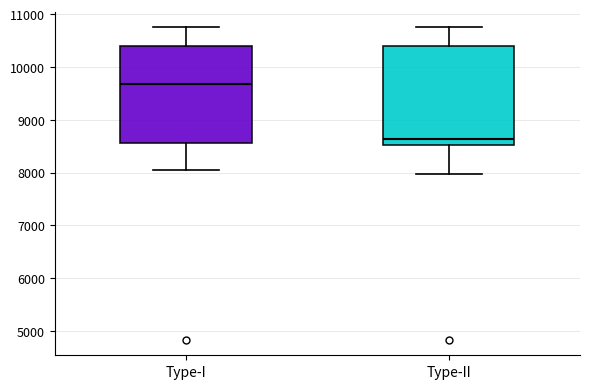

Which box has the highest median line?

Type-I